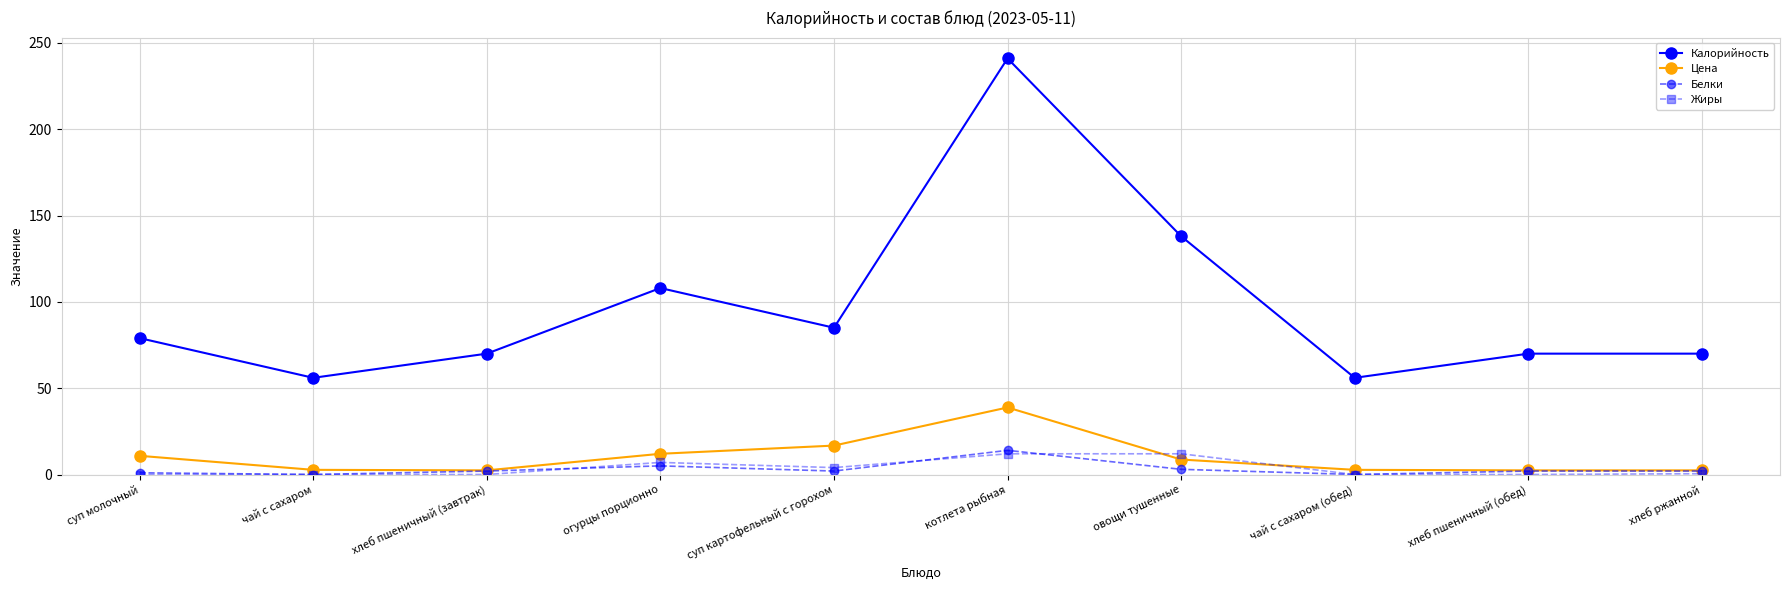

What is the spread (max minus min) of values at огурцы порционно?

103.0